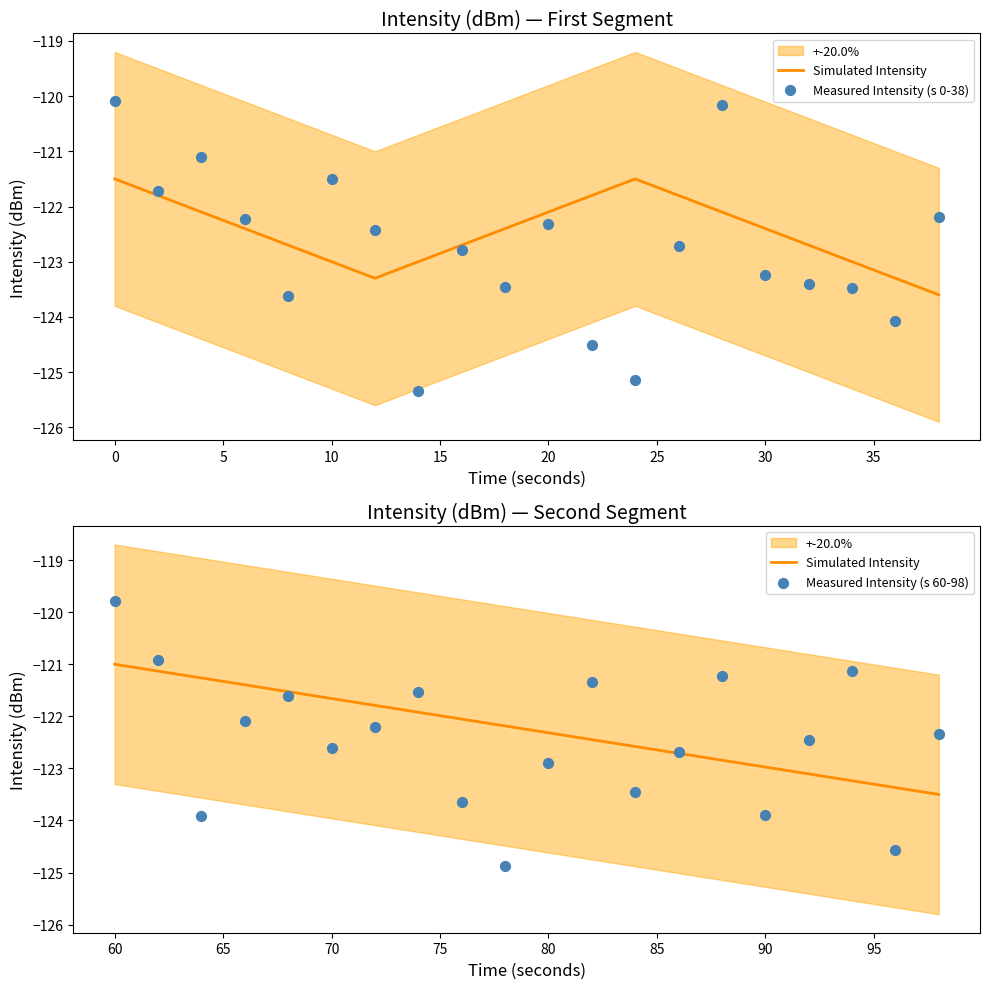

Which series contains the lowest Y value?

Measured Intensity (s 0-38)